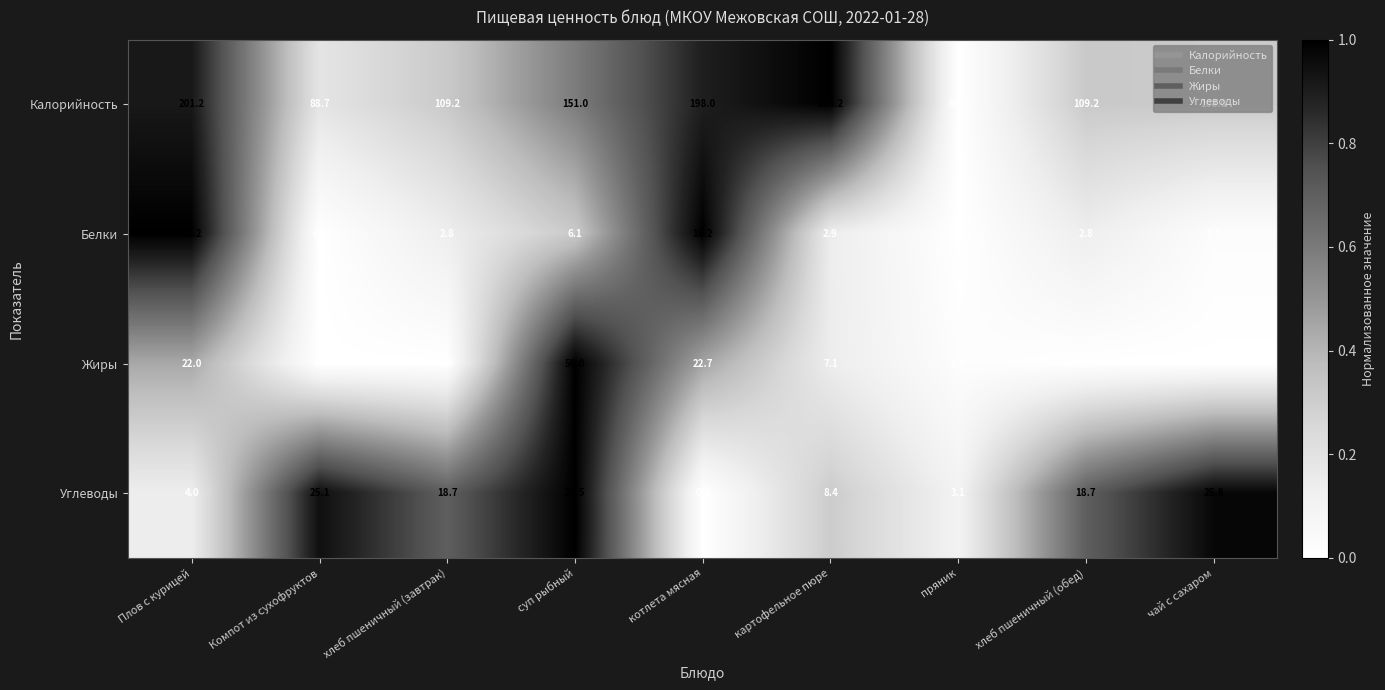

How many series are shown in this chart?

4